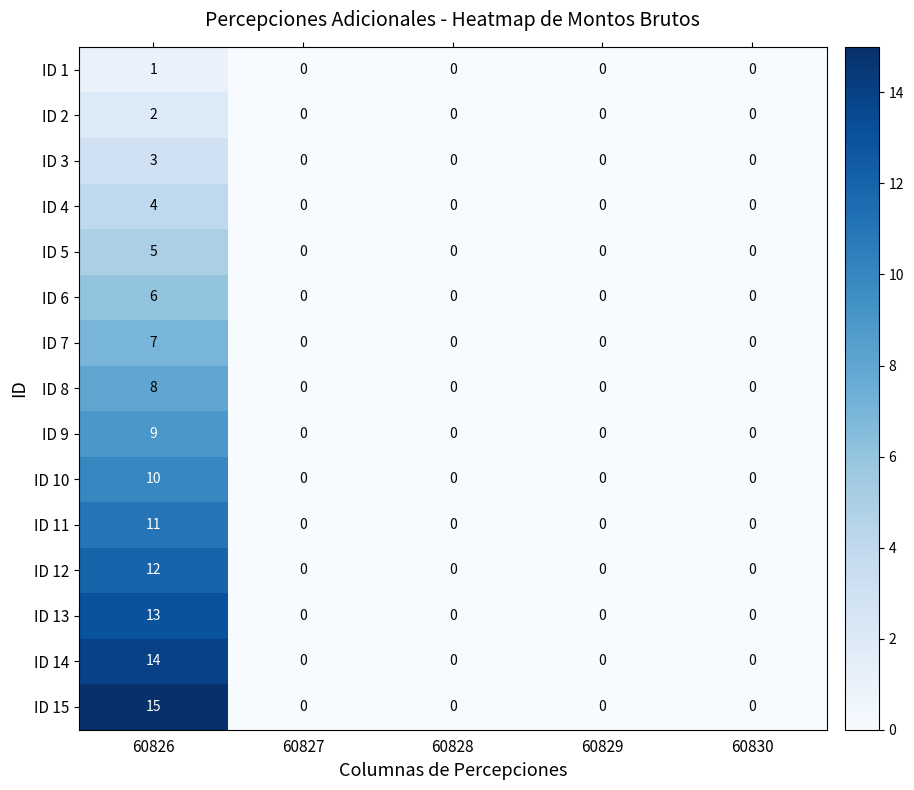

Which series has the largest total across all categories?

ID 15